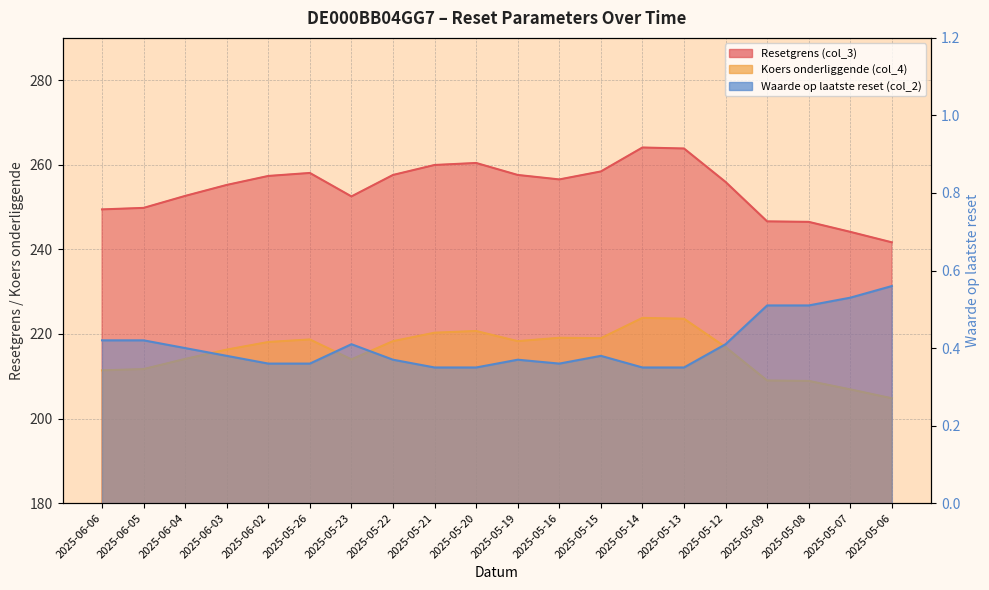

How many values in the Resetgrens (col_3) series exceed 256?

10